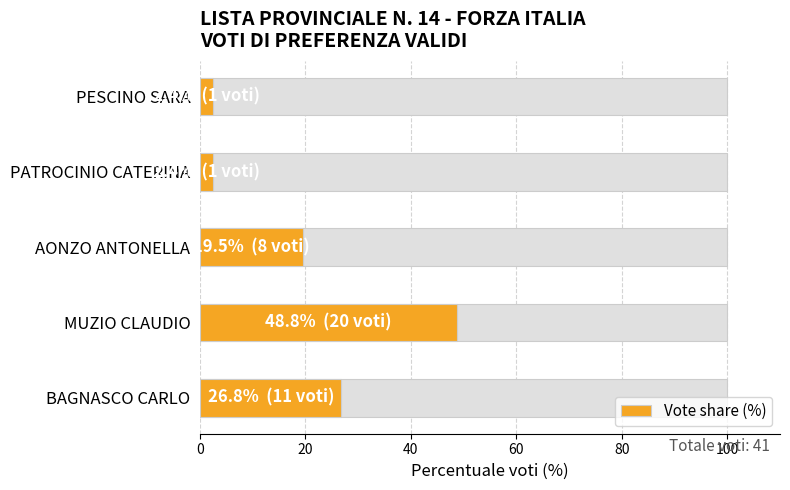

How many distinct data groups are displayed?

1